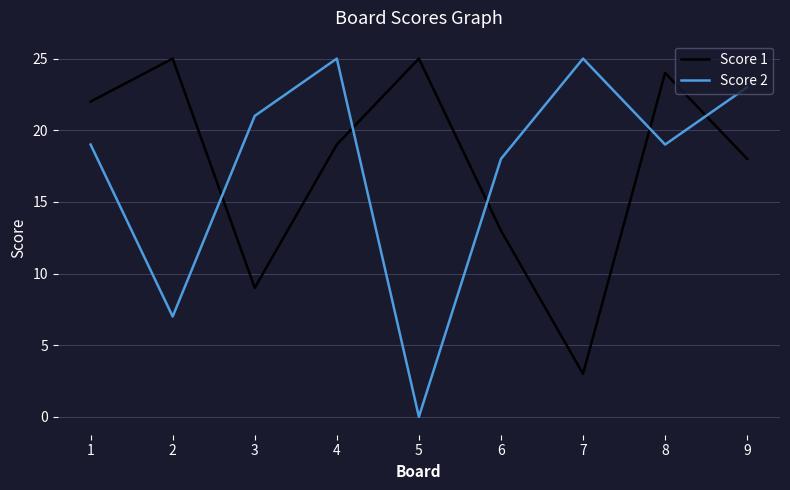

Between 1 and 7, which series saw the biggest shift?

Score 1